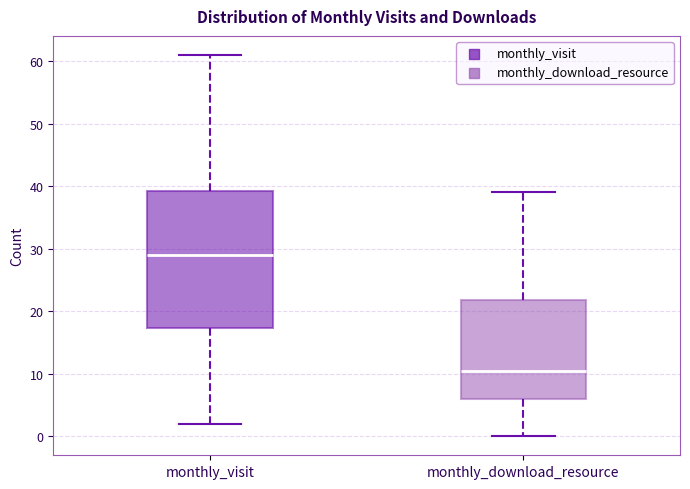

Reading left to right, read every box against the y-axis: the position of its median line, the range the box covers, and the ends of its whiskers. The values are not printed on the chart, so give them approximately, as read against the axis.

monthly_visit: median 29, box 17 to 39, whiskers 2 to 61
monthly_download_resource: median 11, box 6 to 22, whiskers 0 to 39